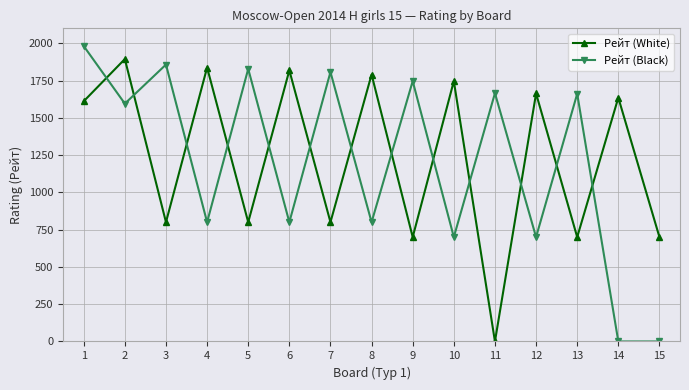

What is the difference between the maximum and minimum values in the Рейт (White) series?

1894